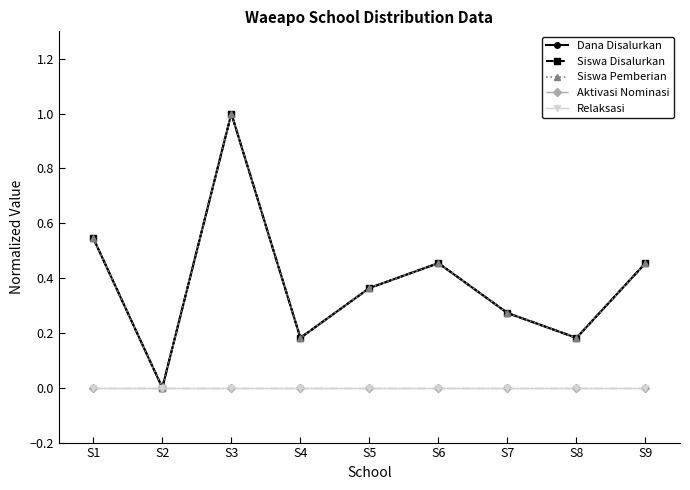

True or false: Dana Disalurkan and Relaksasi cross at least once.

False